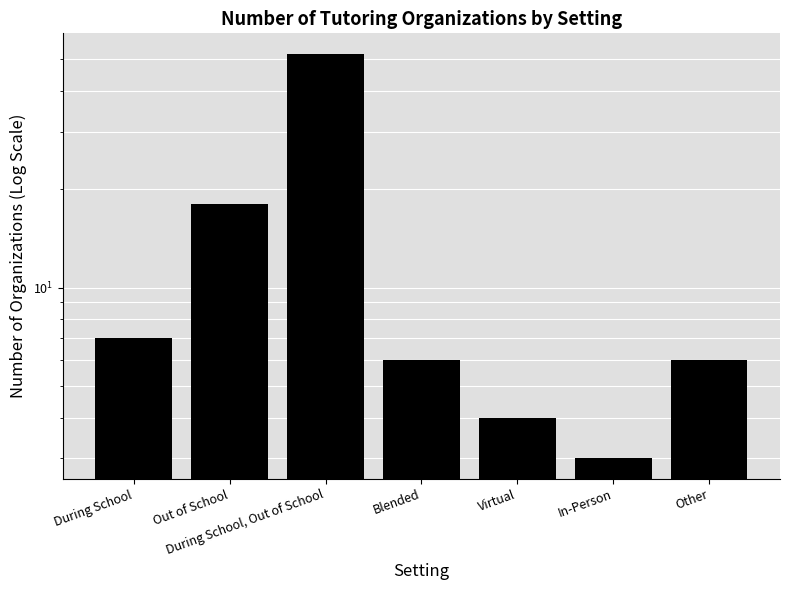

What is the label of the 6th bar from the left?

In-Person